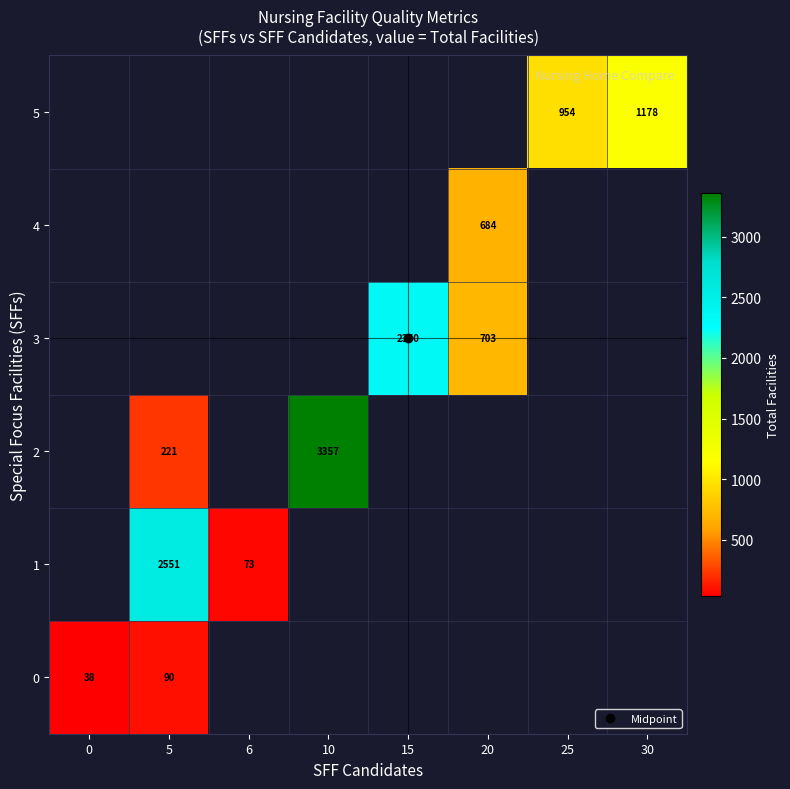

Count the number of data series in this chart.

6